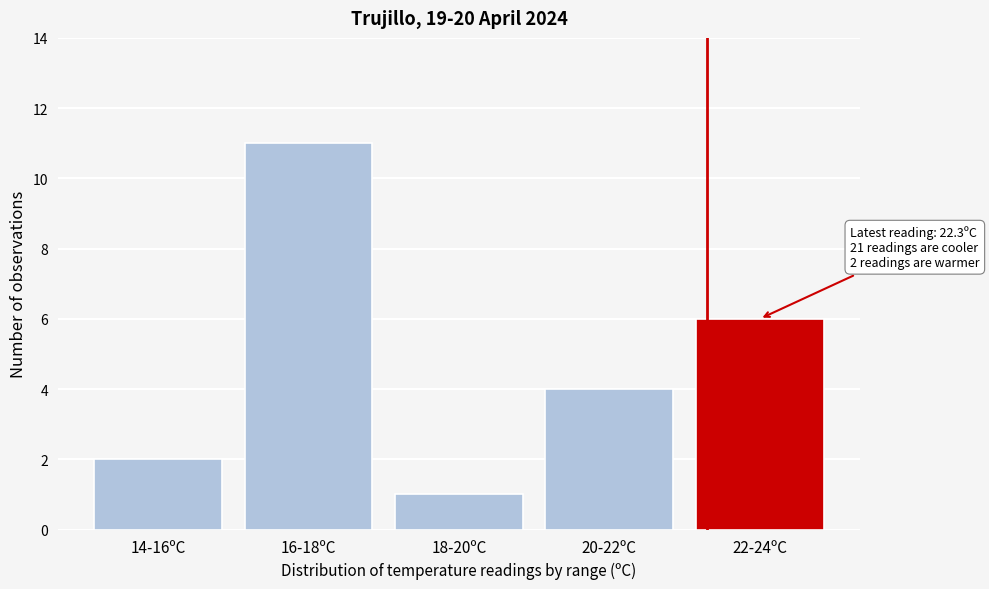

Reading left to right, transcribe all the data shown in this chart.

14-16ºC=2	16-18ºC=11	18-20ºC=1	20-22ºC=4	22-24ºC=6